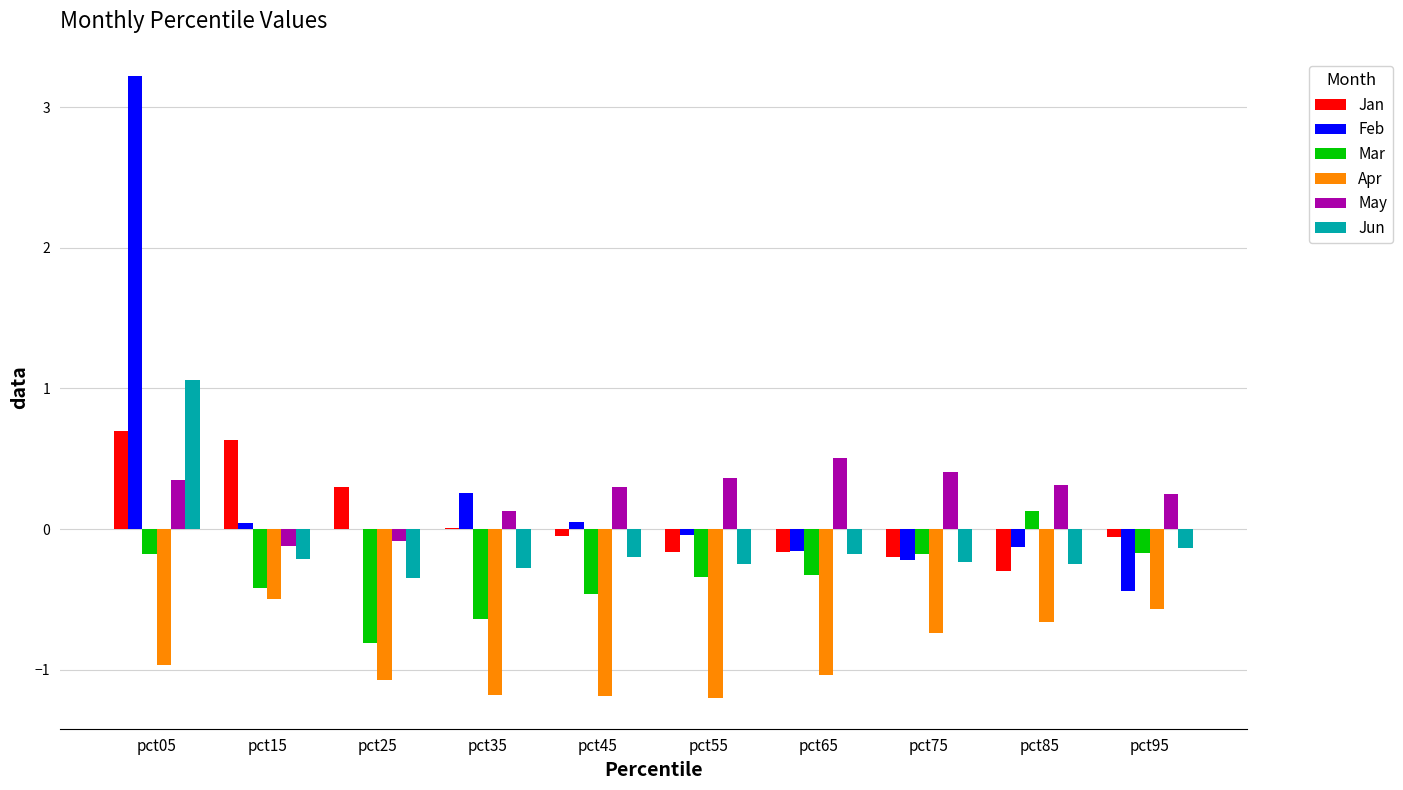

Is the value of Feb at pct05 greater than the value of Apr at pct85?

Yes